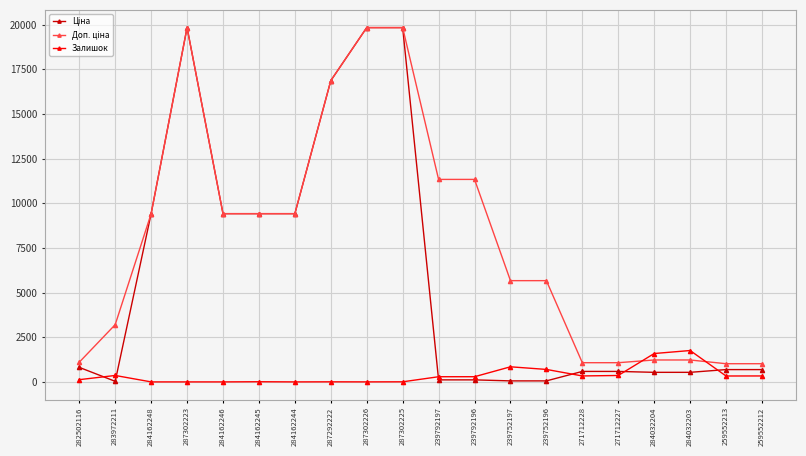

At how many categories does at least one series exceed 11690?

4